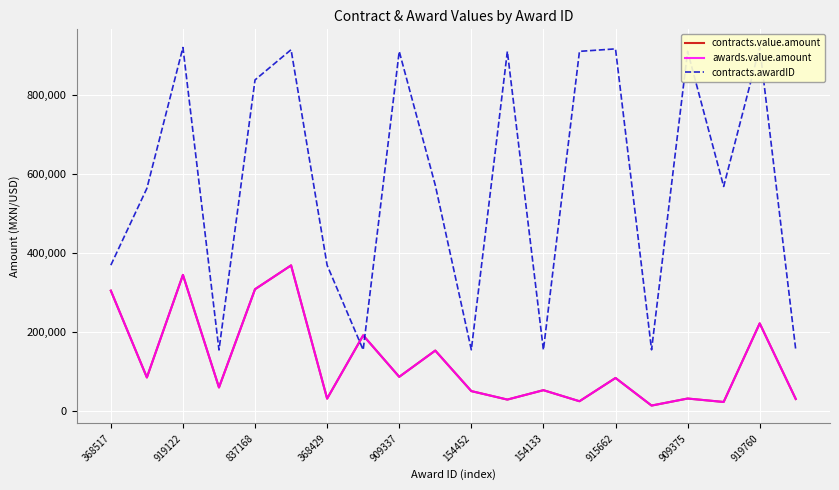

Where do contracts.value.amount and contracts.awardID first cross each other?

154133 and 915662